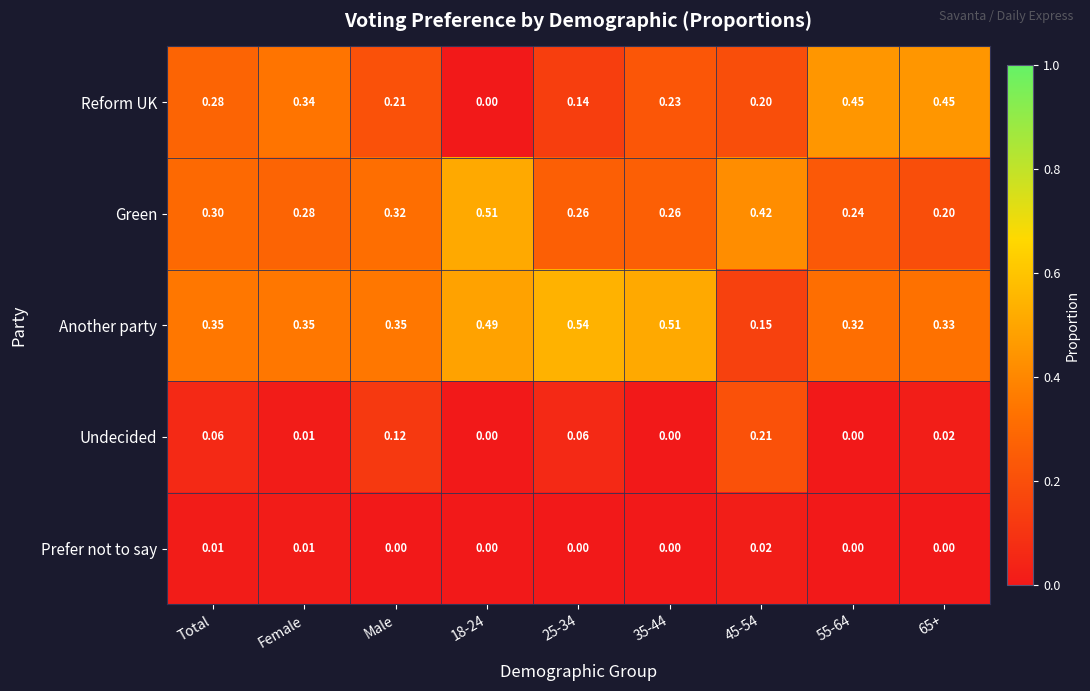

At 25-34, list the series in order from smallest to largest.

Prefer not to say, Undecided, Reform UK, Green, Another party